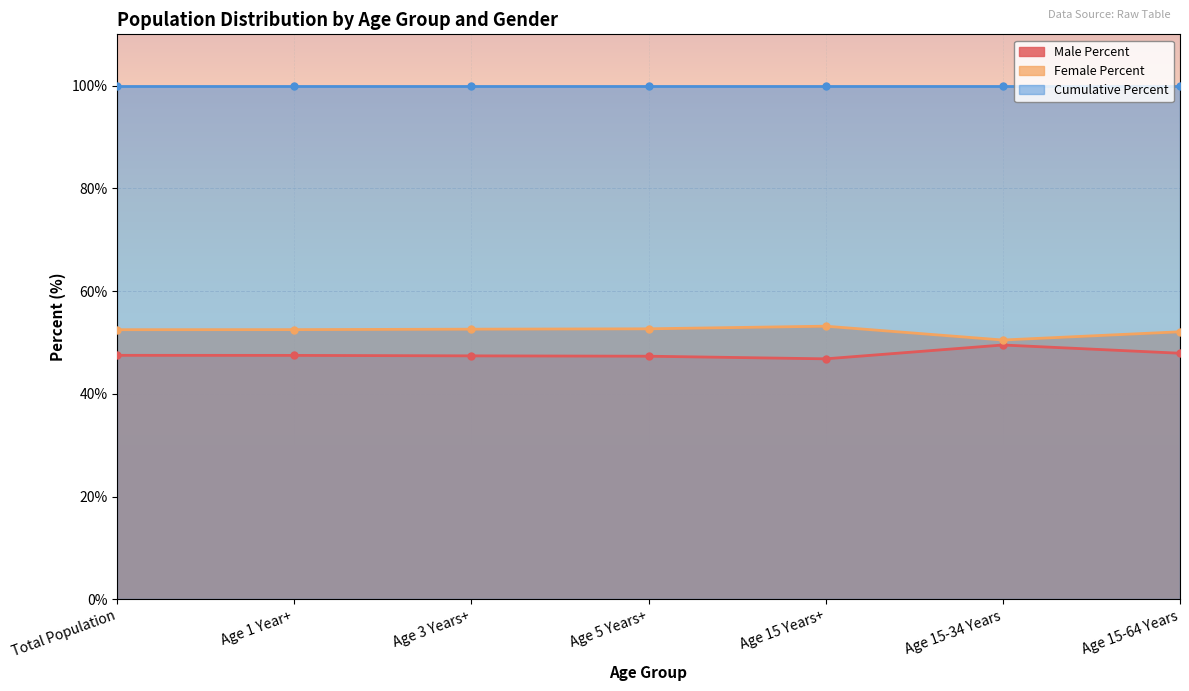

At which label does Female Percent reach its peak?

Age 15 Years+